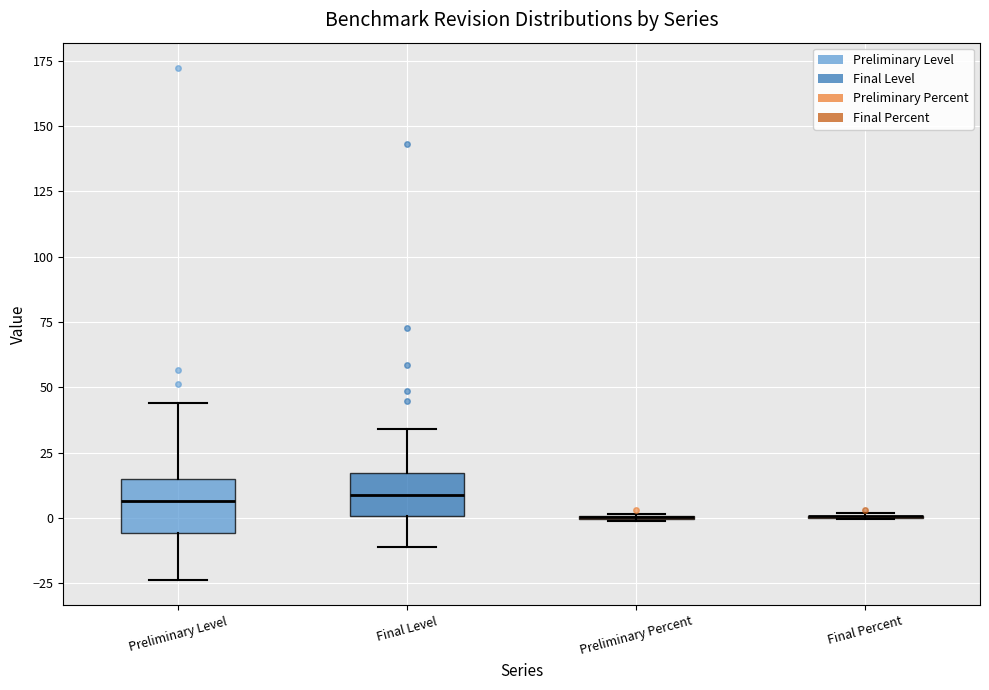

Reading left to right, read every box against the y-axis: the position of its median line, the range the box covers, and the ends of its whiskers. The values are not printed on the chart, so give them approximately, as read against the axis.

Preliminary Level: median 5, box -5 to 15, whiskers -25 to 45
Final Level: median 10, box 0 to 15, whiskers -10 to 35
Preliminary Percent: box collapsed to a line at 0, whiskers 0 to 0
Final Percent: box collapsed to a line at 0, whiskers 0 to 0